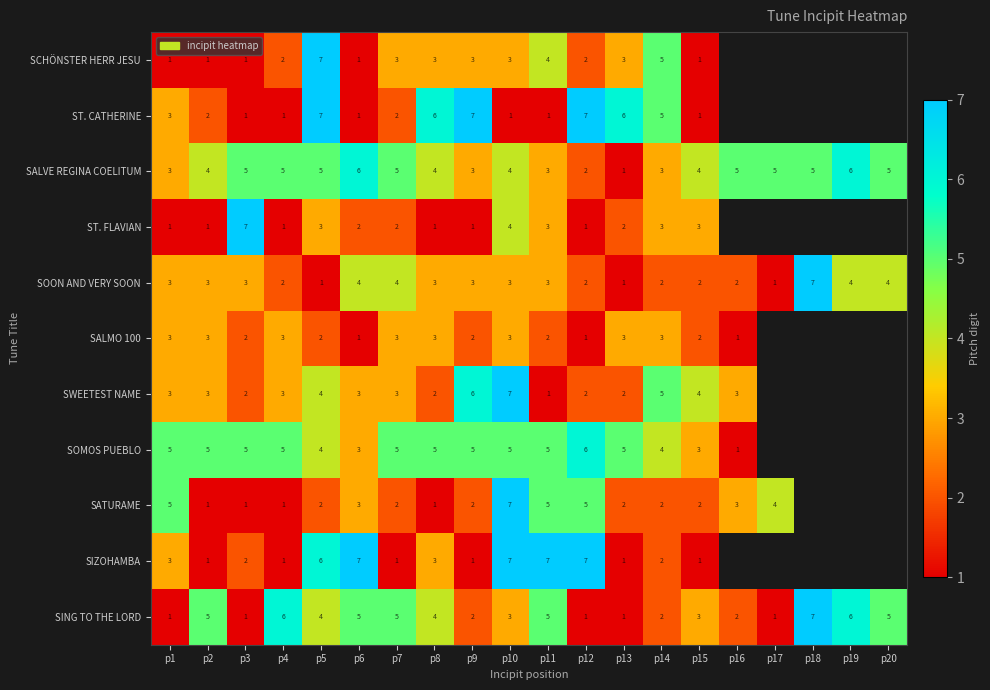

What is the spread (max minus min) of values at p14?

3